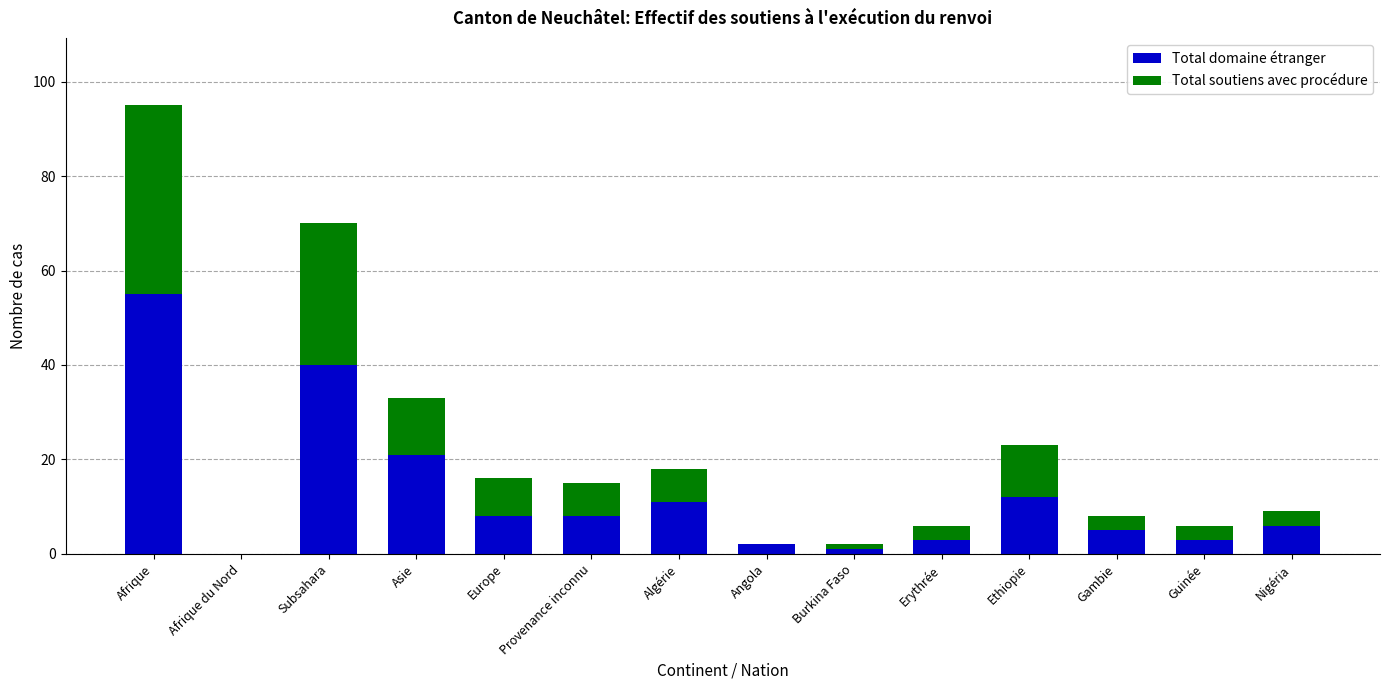

Does the chart contain stacked bars?

Yes